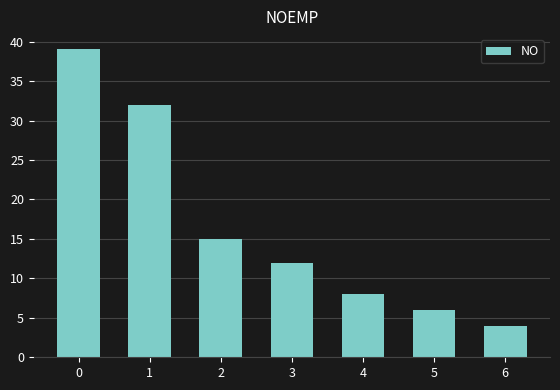

How many values are below 12?

3